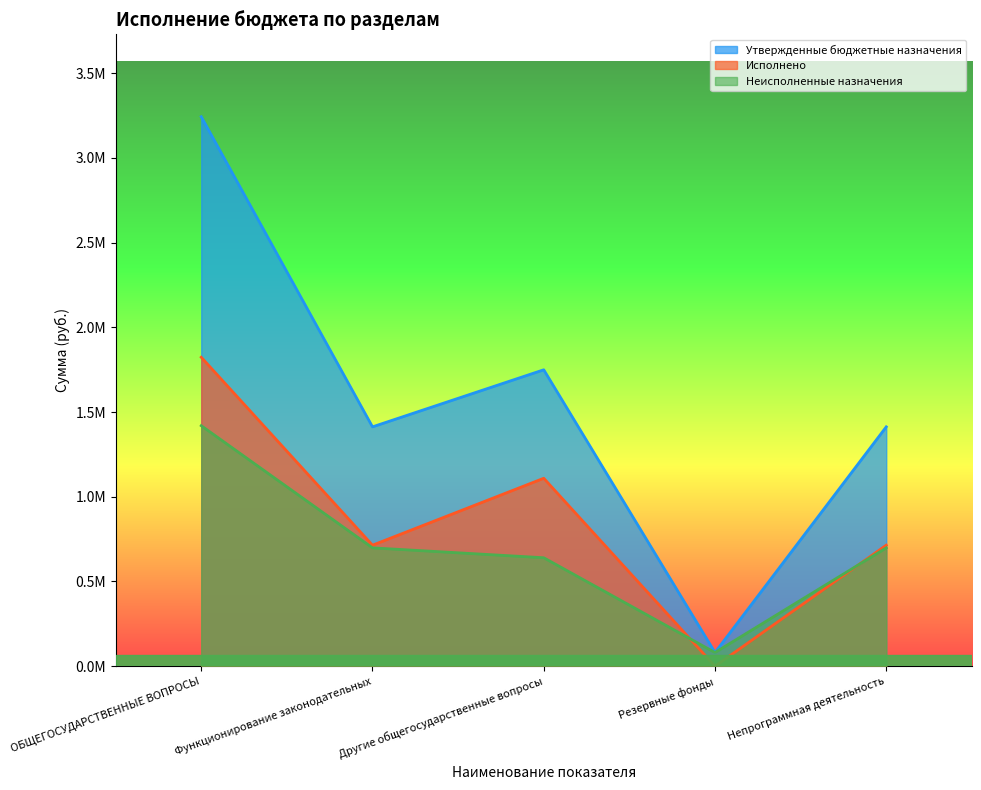

Which series has the widest spread of values?

Утвержденные бюджетные назначения